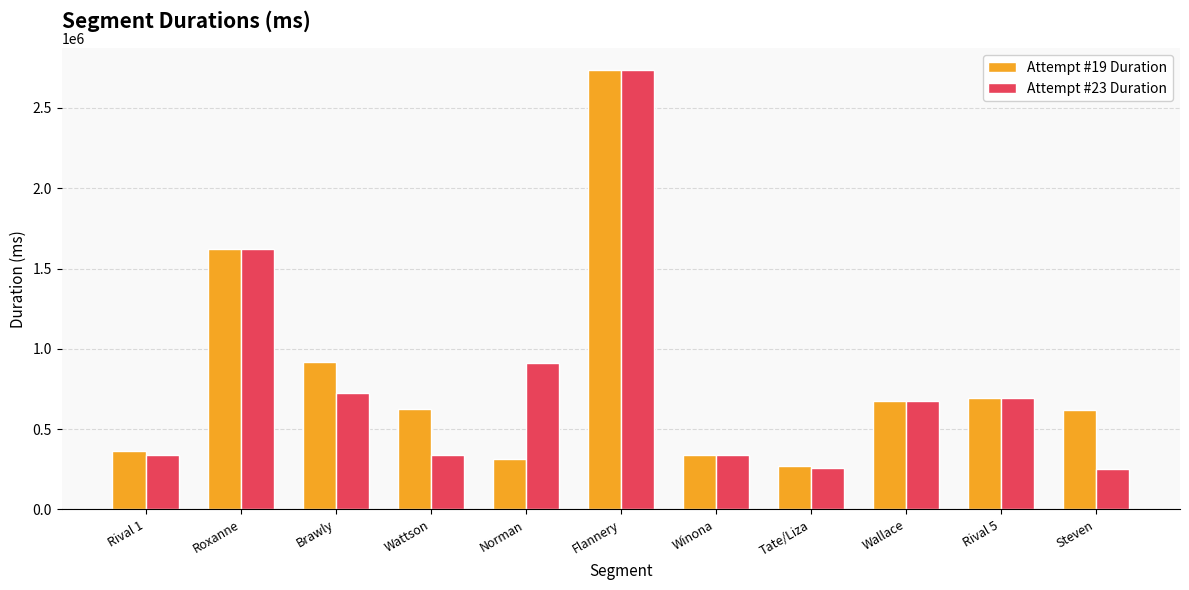

What is the maximum value for Attempt #19 Duration?

2734946